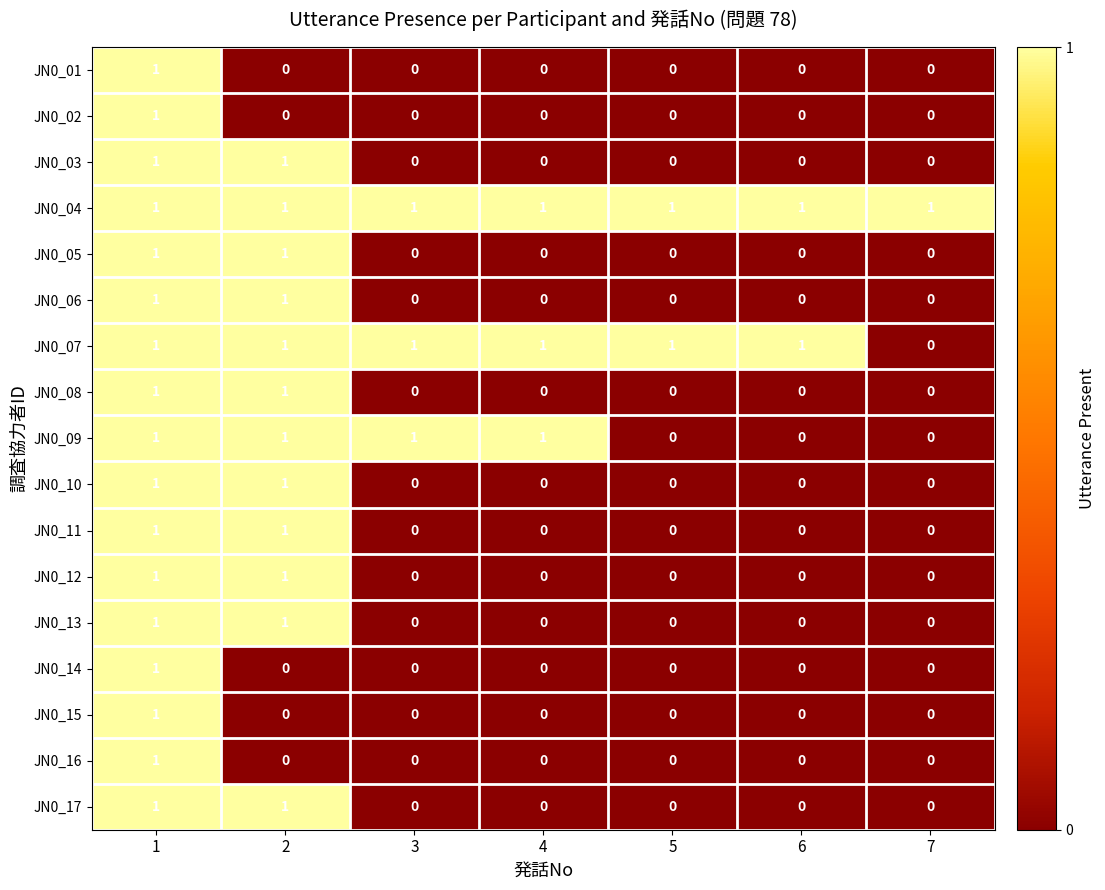

At how many categories does at least one series exceed 0?

7